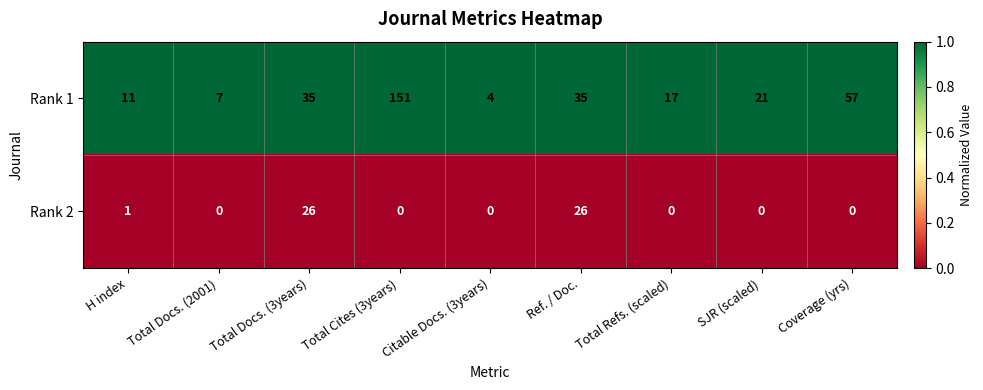

Which label corresponds to the largest value in the chart?

Total Cites (3years)